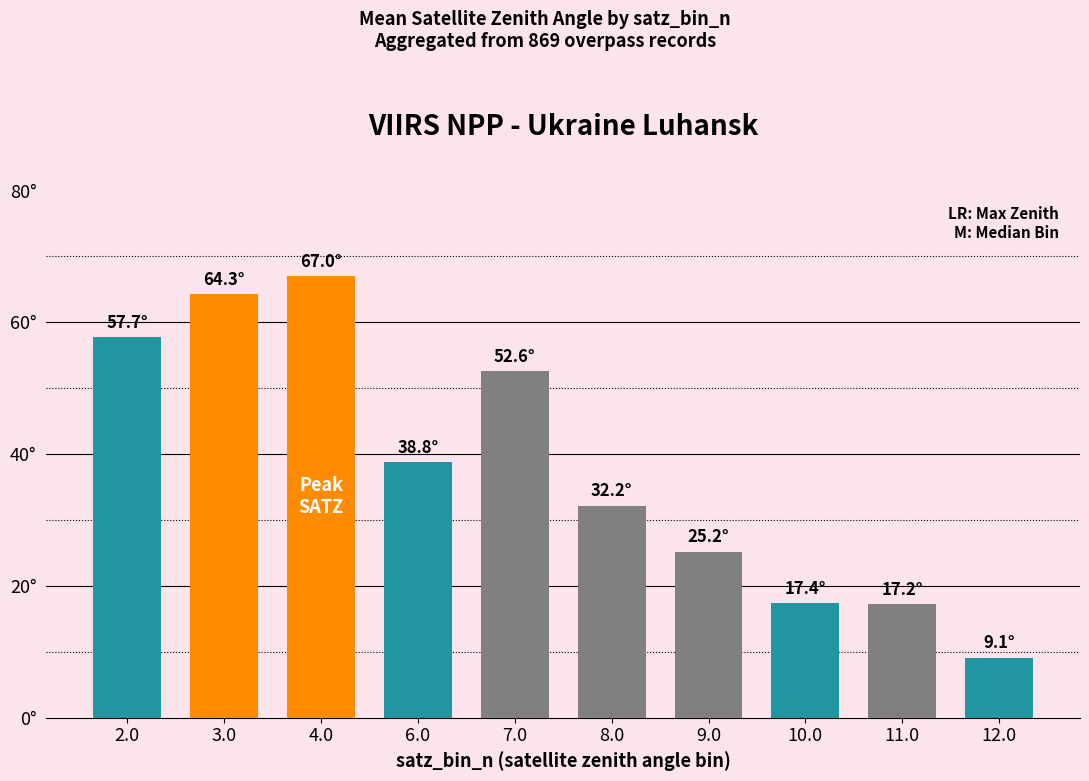

Is it true that the value at 4.0 is 67.0?

True